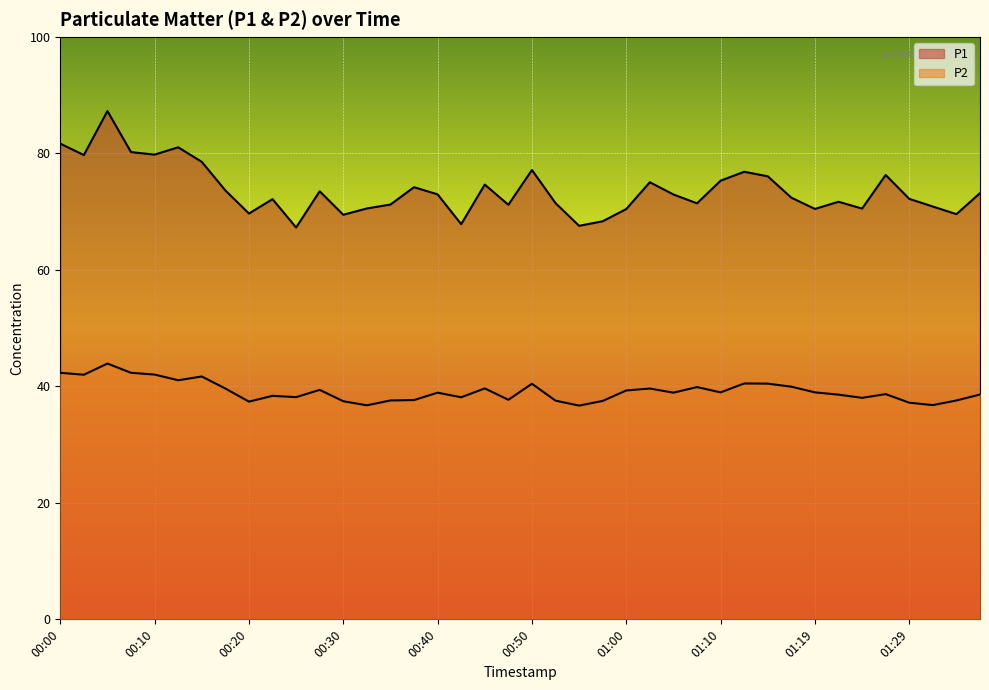

What position from the left is 01:10?

29